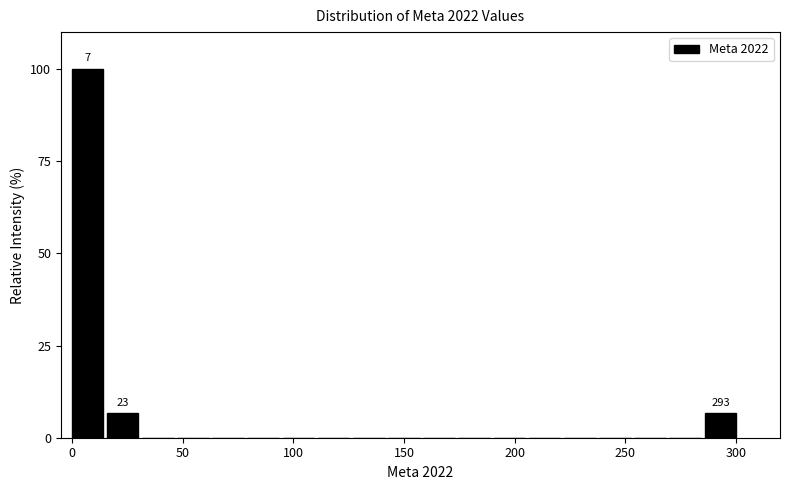

Read against the x-axis, roughly where is the centre of the tallest bar?

5